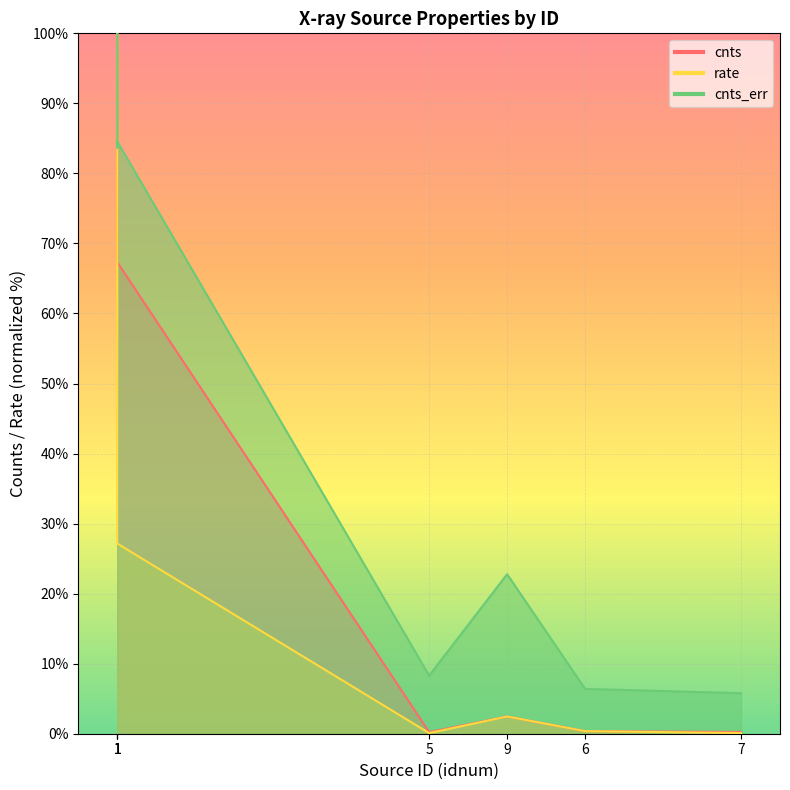

Is it true that rate equals 37.5 at 1?

False